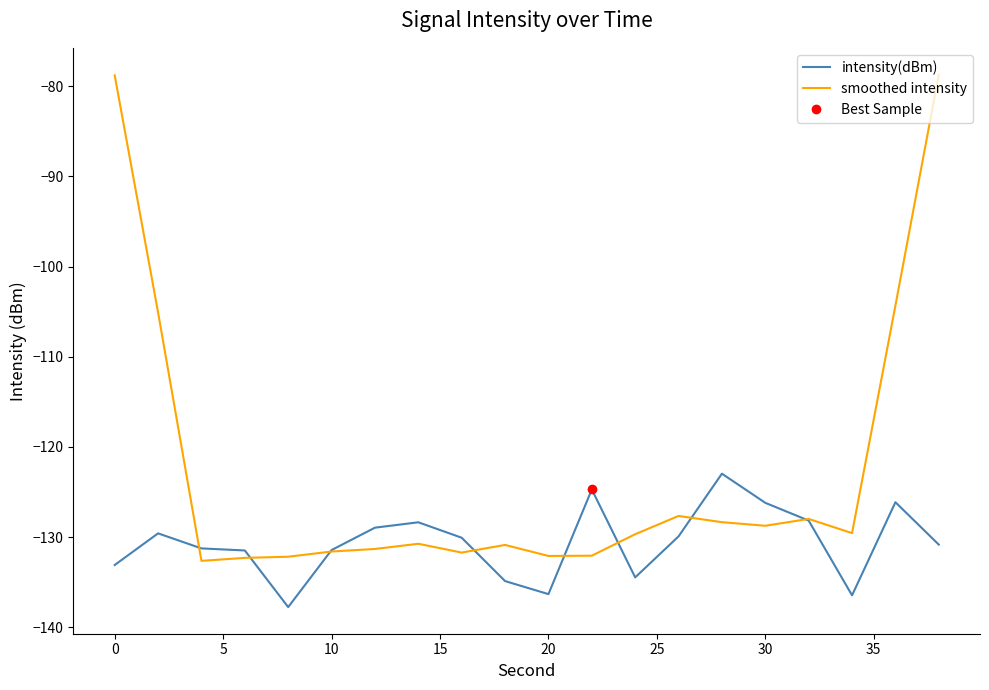

Which series has the largest total across all categories?

smoothed intensity